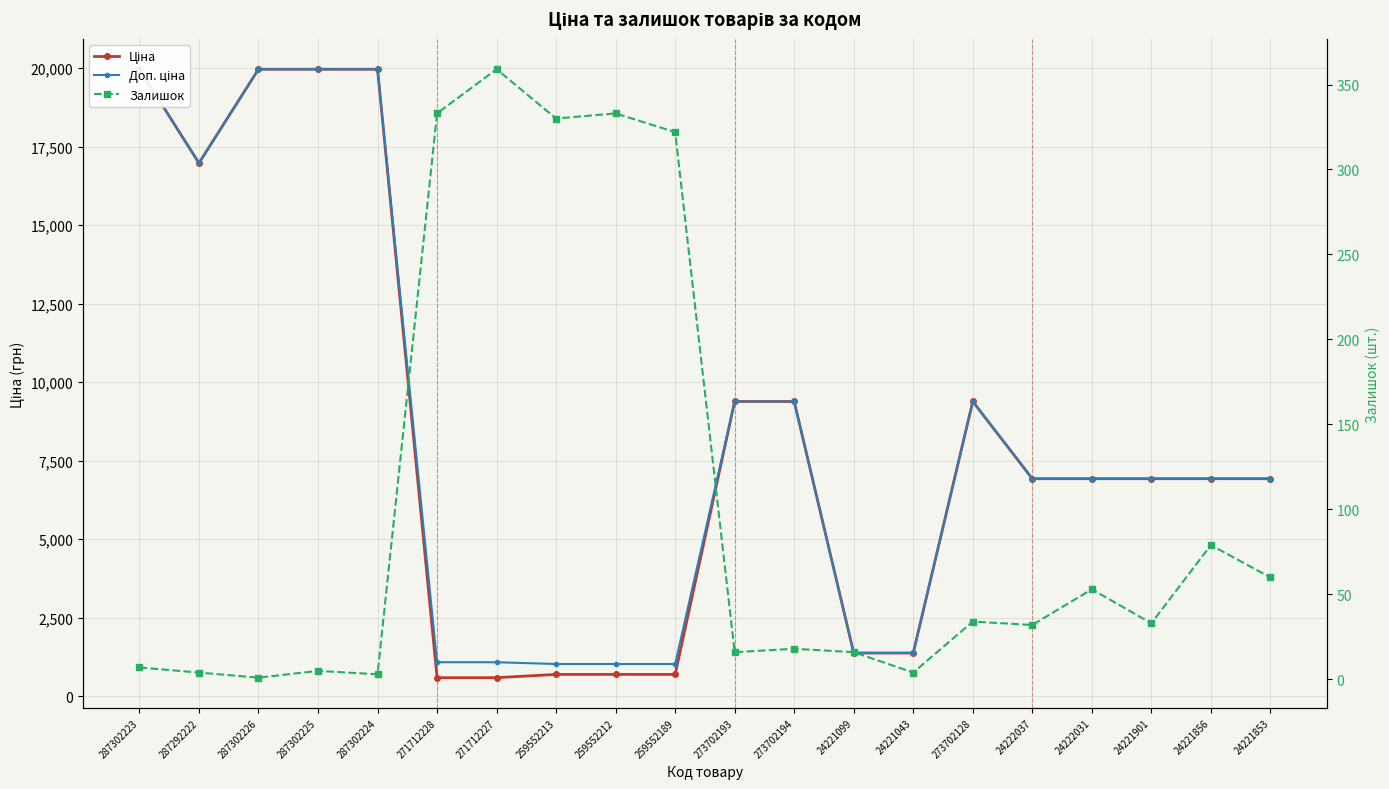

What is the minimum value shown in the chart?

1.0